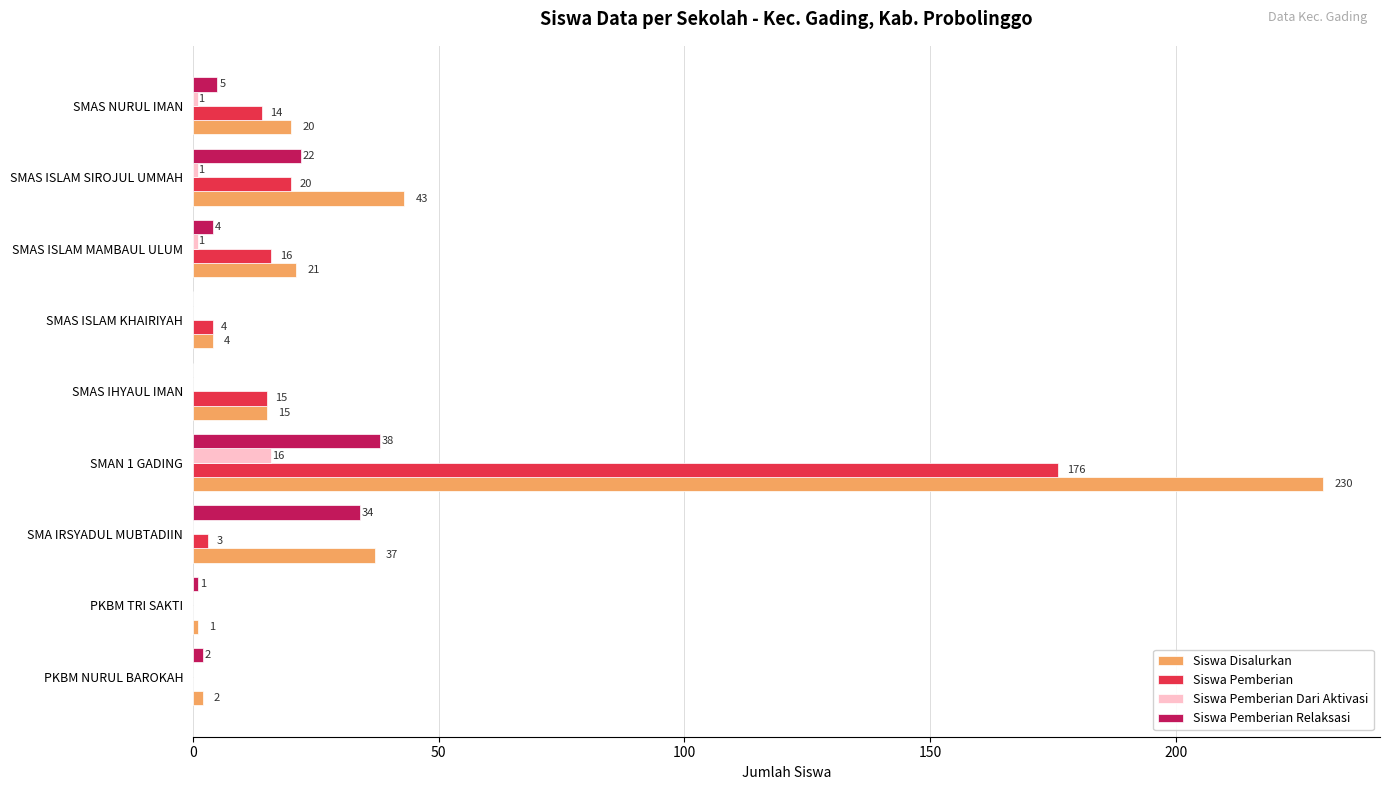

What is the sum of all Siswa Pemberian values?

248